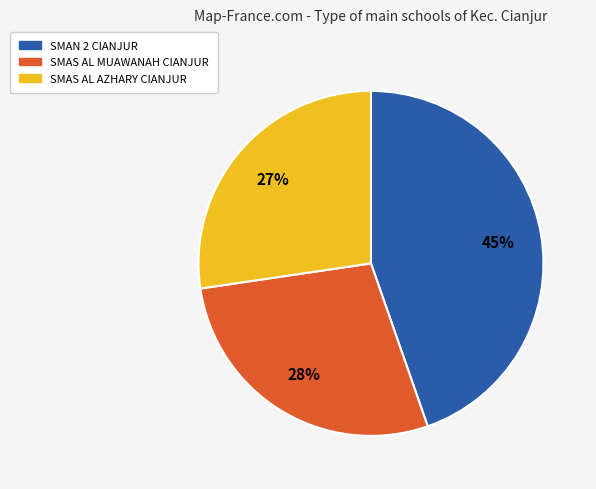

To the nearest percent, what is the average slice percentage?

33%